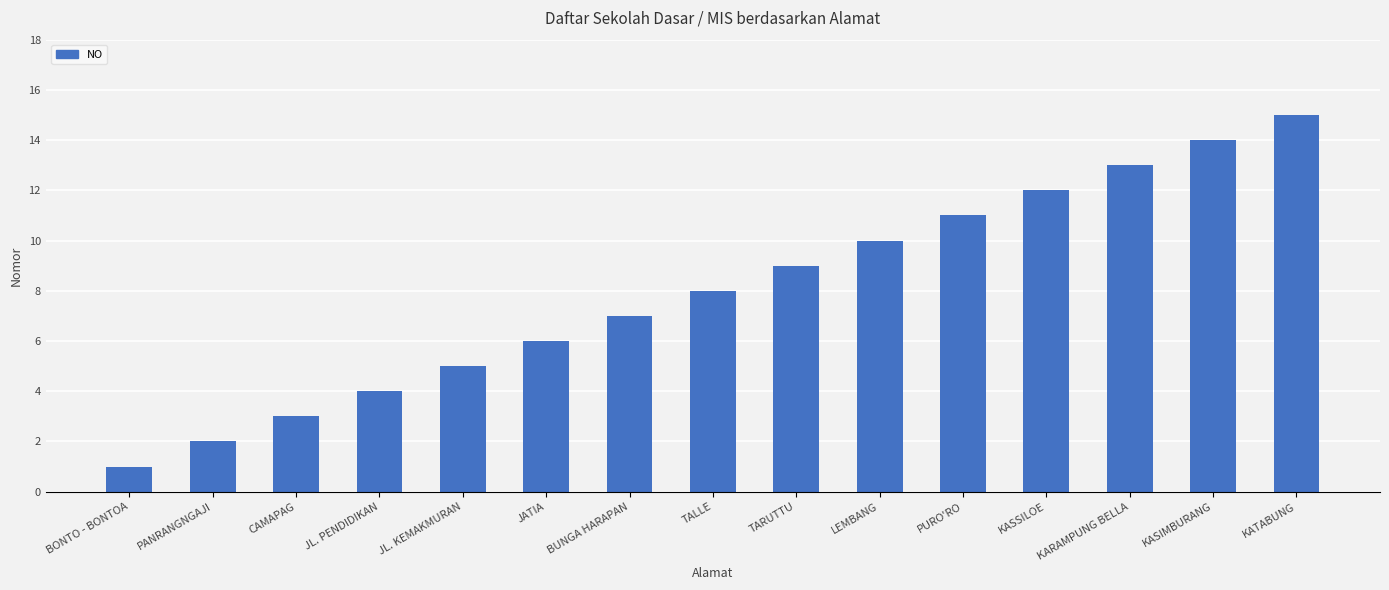

What position from the right is KATABUNG?

1